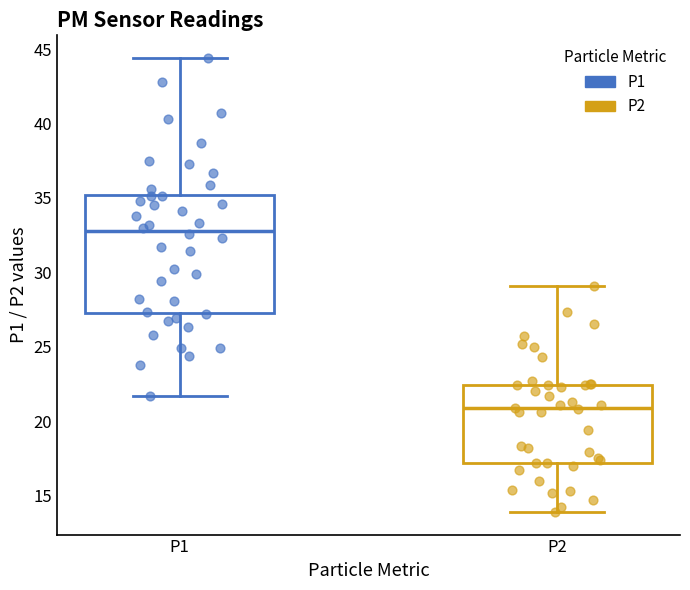

Which box's median line is the highest?

P1